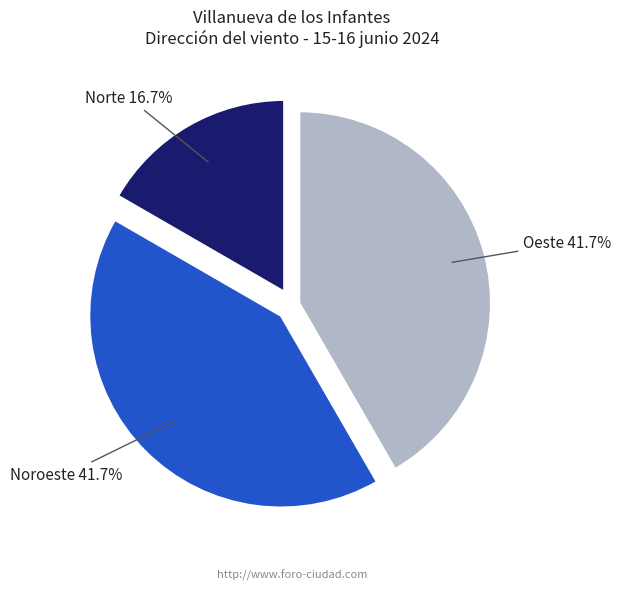

Which has a higher value, Norte or Oeste?

Oeste